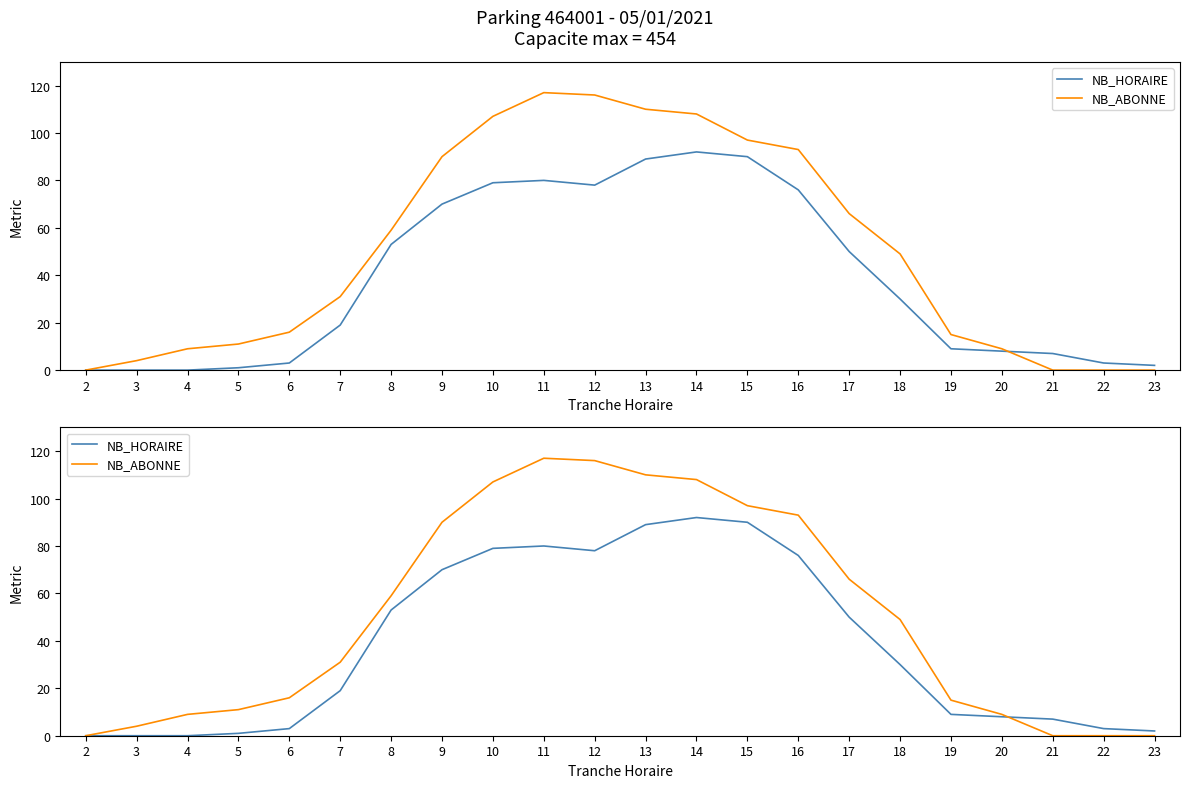

Which category has the lowest value in the NB_ABONNE series?

2